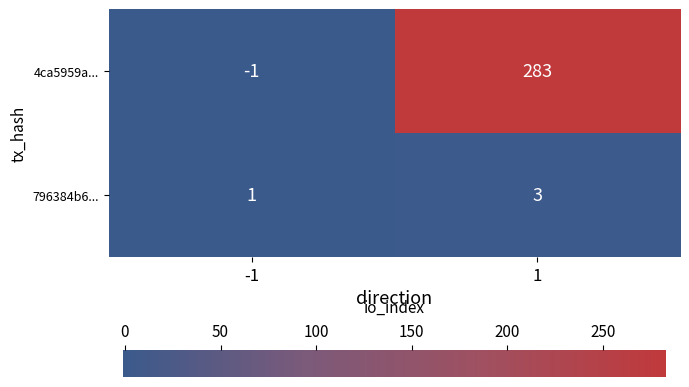

At which category does the chart reach its minimum across all series?

-1